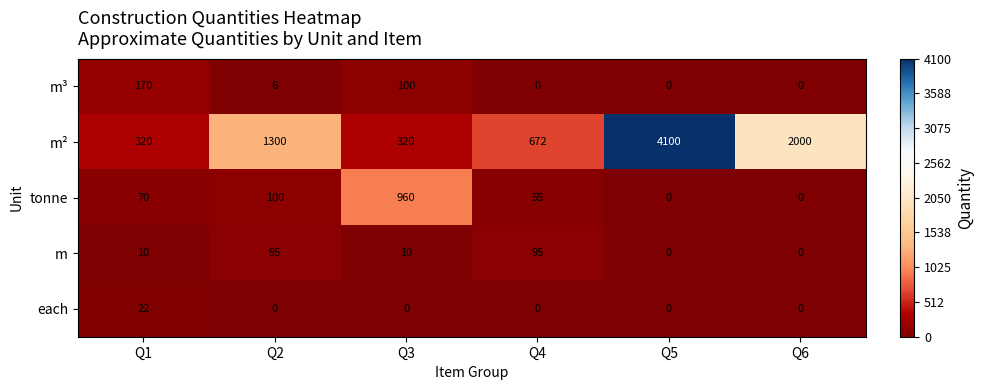

The tonne series shows 46 at Q1. True or false?

False